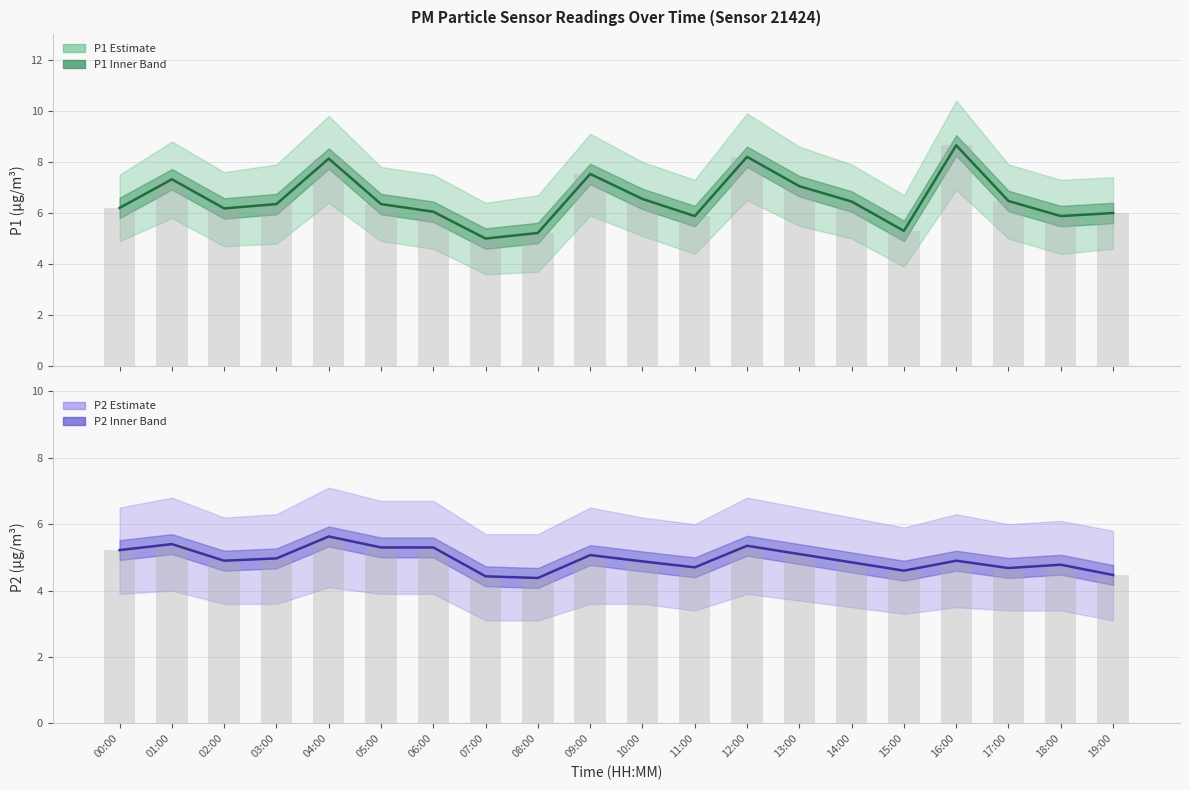

Which series has the largest total across all categories?

P1